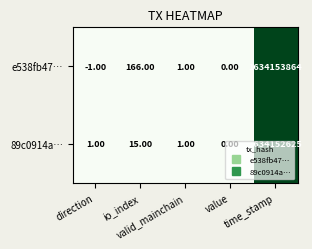

Which series has the largest range (max minus min)?

e538fb47…